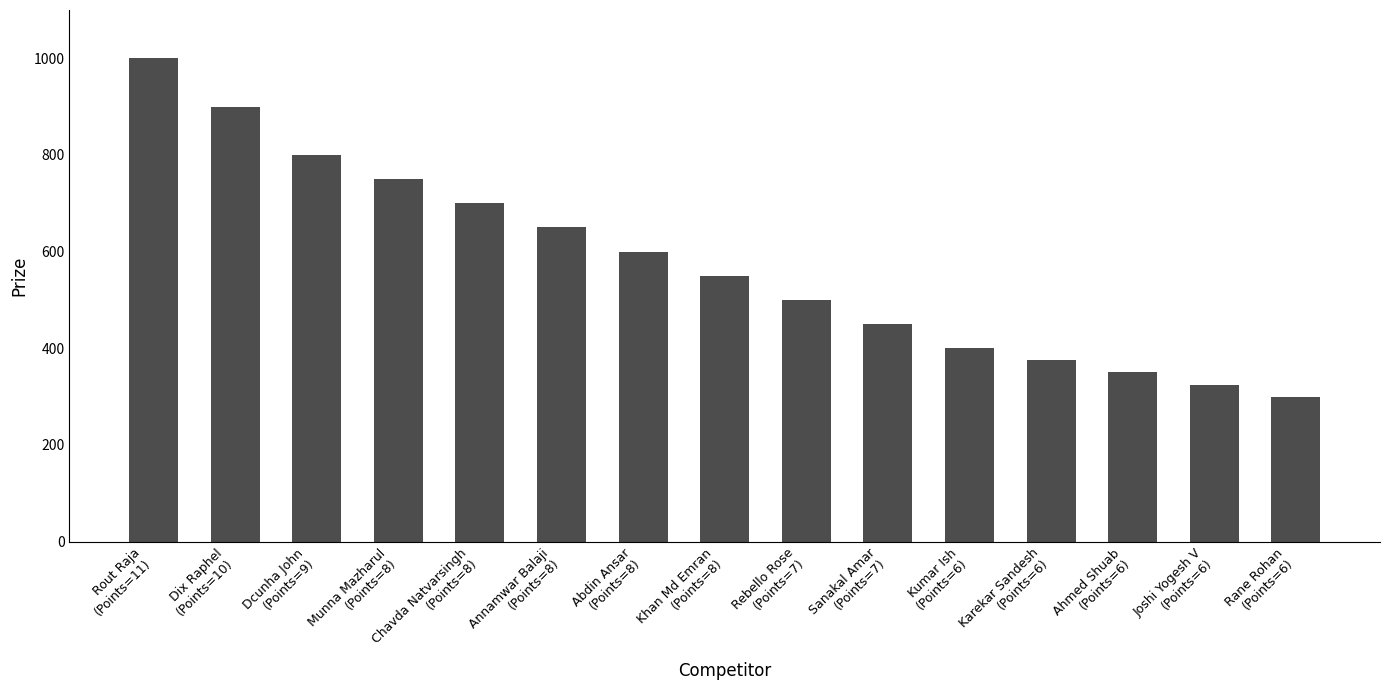

List the labels in order of value, largest first.

Rout Raja
(Points=11), Dix Raphel
(Points=10), Dcunha John
(Points=9), Munna Mazharul
(Points=8), Chavda Natvarsingh
(Points=8), Annamwar Balaji
(Points=8), Abdin Ansar
(Points=8), Khan Md Emran
(Points=8), Rebello Rose
(Points=7), Sanakal Amar
(Points=7), Kumar Ish
(Points=6), Karekar Sandesh
(Points=6), Ahmed Shuab
(Points=6), Joshi Yogesh V
(Points=6), Rane Rohan
(Points=6)